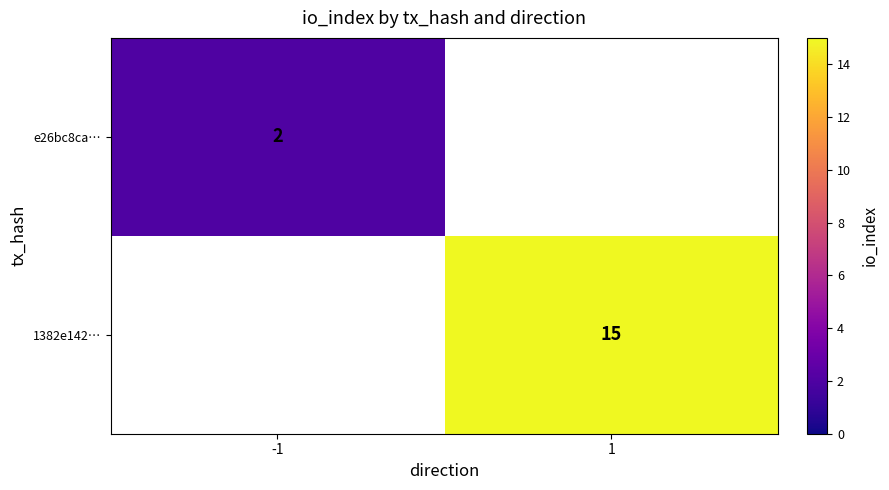

Which category has the highest value across all series?

1